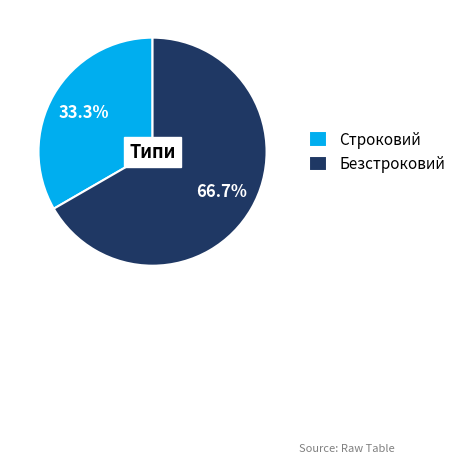

Rank the categories by value from lowest to highest.

Строковий, Безстроковий